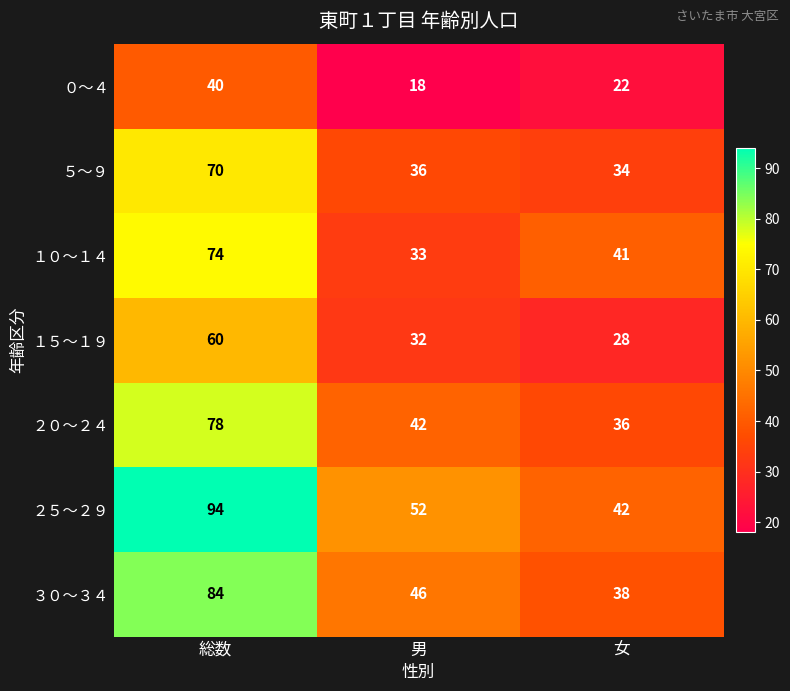

The ２５～２９ series shows 52 at 男. True or false?

True